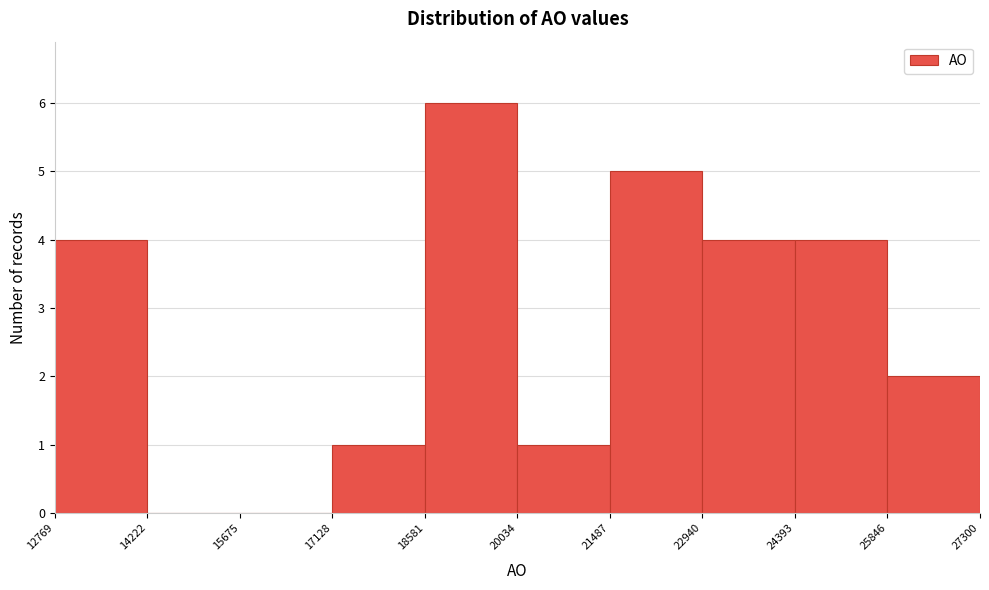

Reading left to right, list every bar in this chart as the range it spans on the x-axis followed by its height. The values are not printed on the chart, so give them approximately, as read against the axis.

12769 to 14222: 4
14222 to 15675: 0
15675 to 17128: 0
17128 to 18581: 1
18581 to 20034: 6
20034 to 21487: 1
21487 to 22940: 5
22940 to 24393: 4
24393 to 25846: 4
25846 to 27300: 2